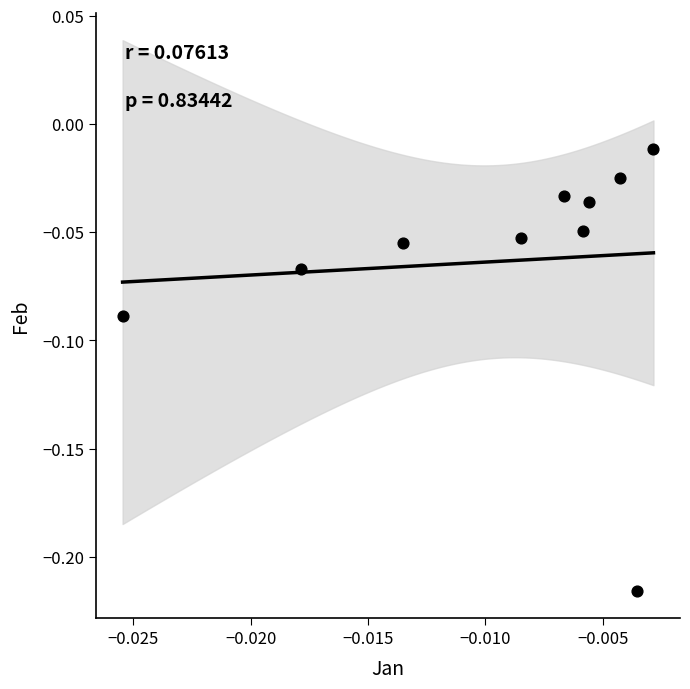

How many data points are displayed?

10